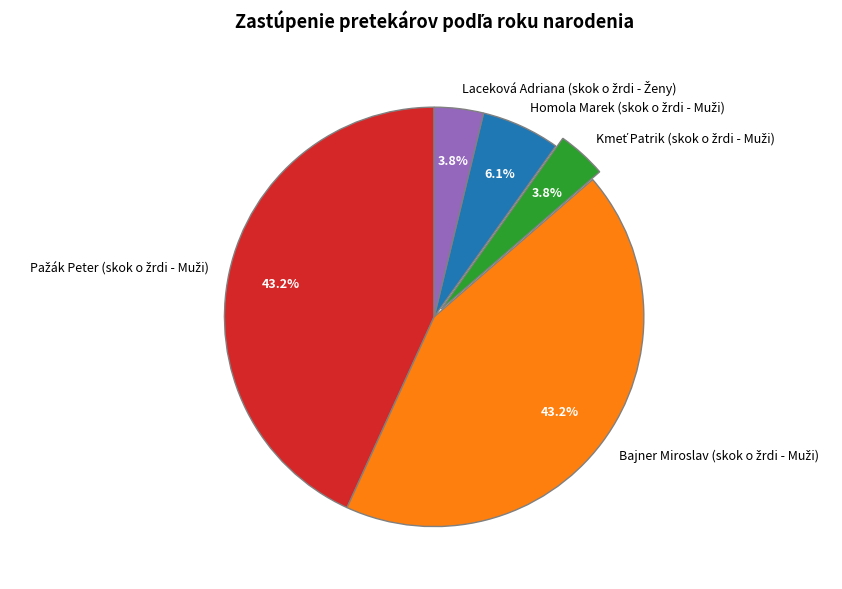

Is there a majority slice in this chart?

No